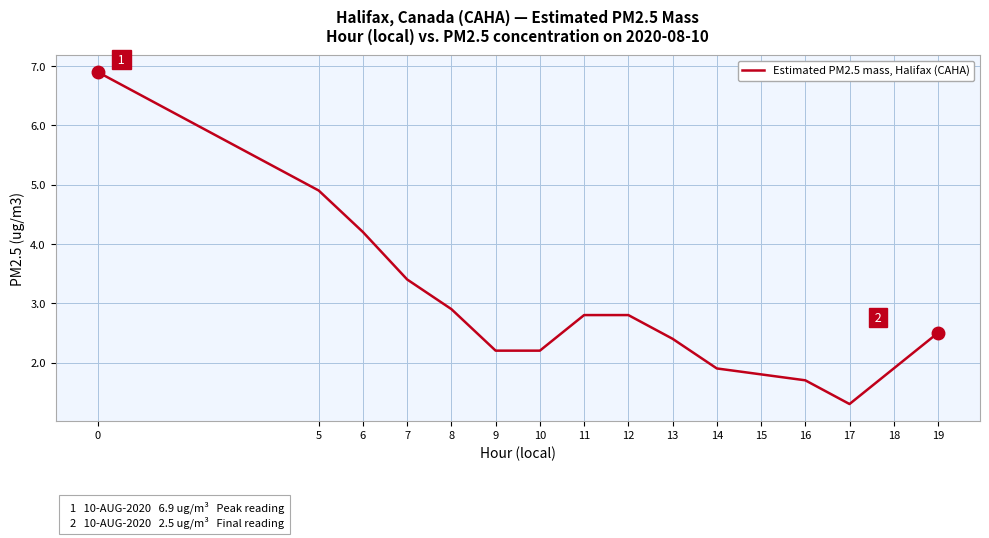

Reading left to right, what are all the values shown in this chart?

6.9	4.9	4.2	3.4	2.9	2.2	2.2	2.8	2.8	2.4	1.9	1.8	1.7	1.3	1.9	2.5